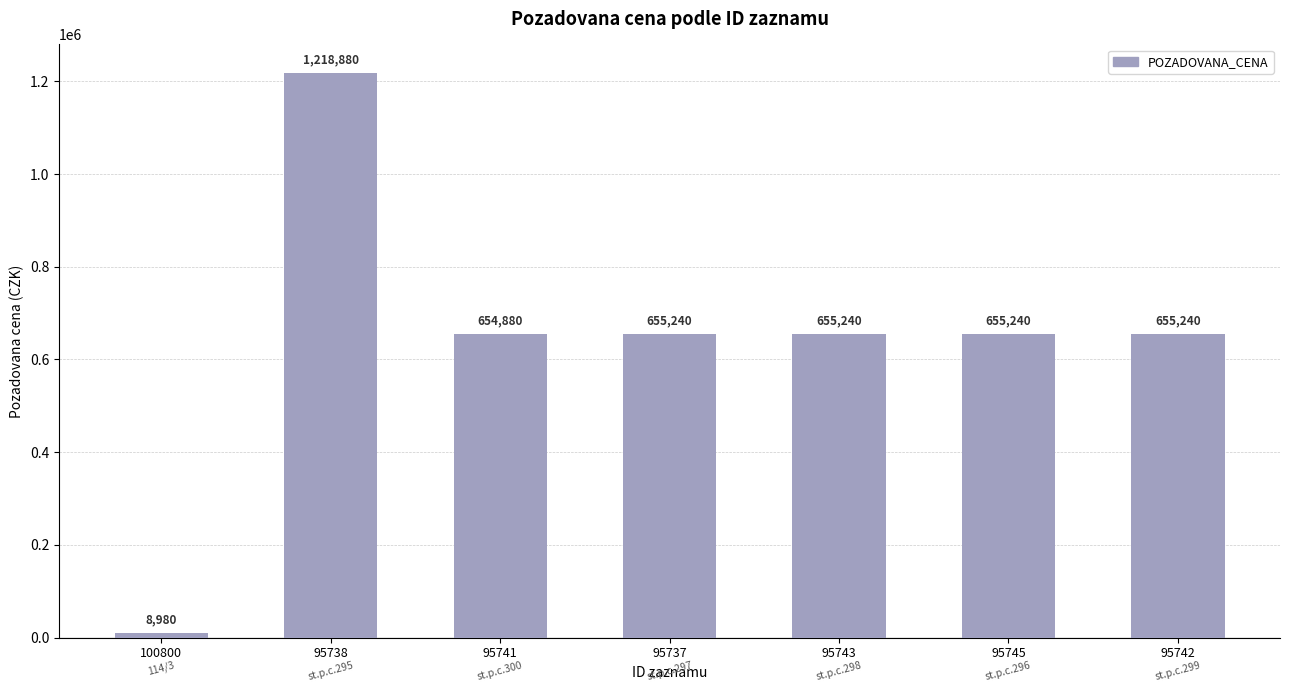

Count the number of data series in this chart.

1